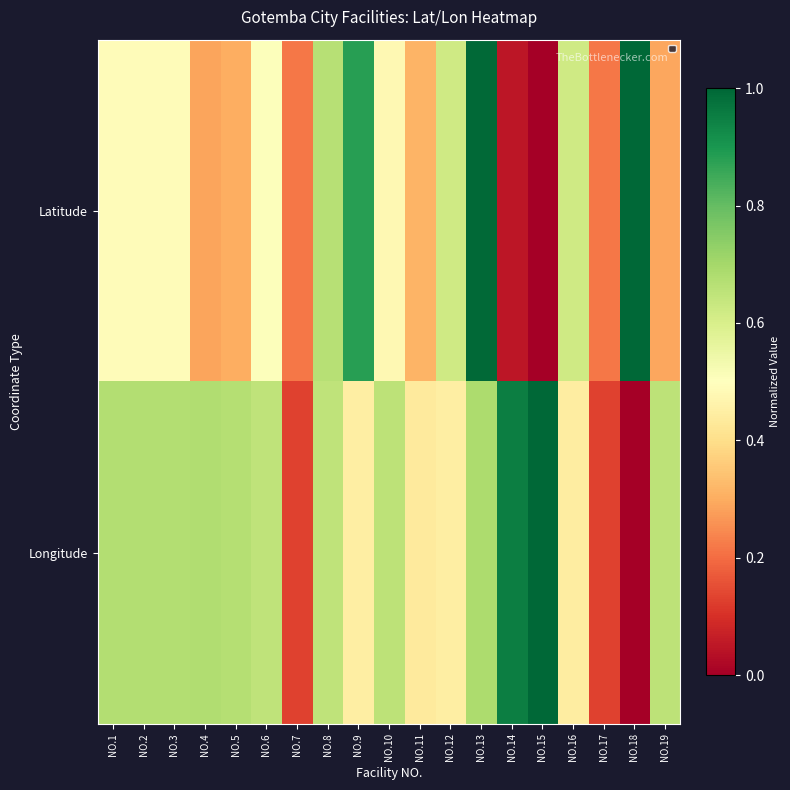

At how many categories does at least one series exceed 0?

19